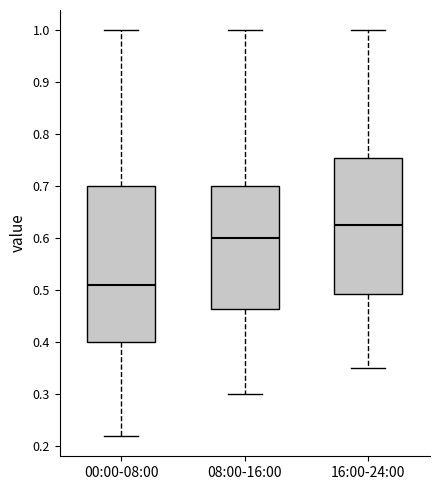

Which box has the lowest median line?

00:00-08:00